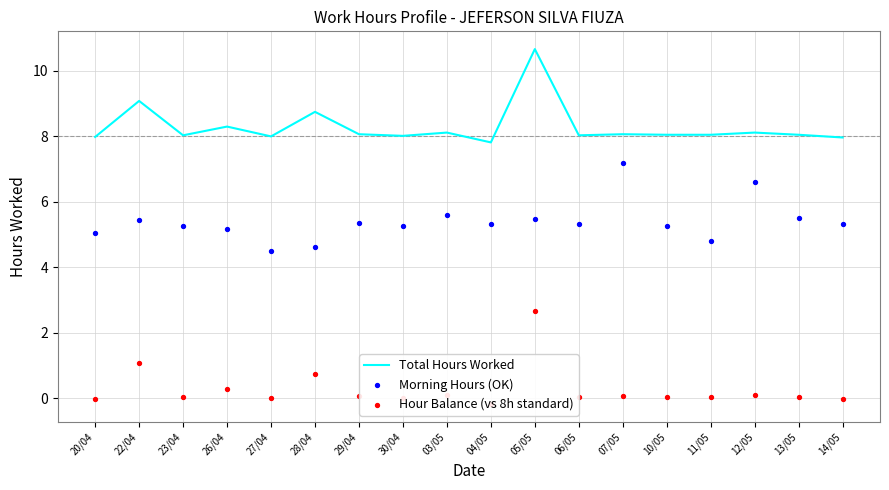

Which series reaches the minimum Y coordinate?

Hour Balance (vs 8h standard)